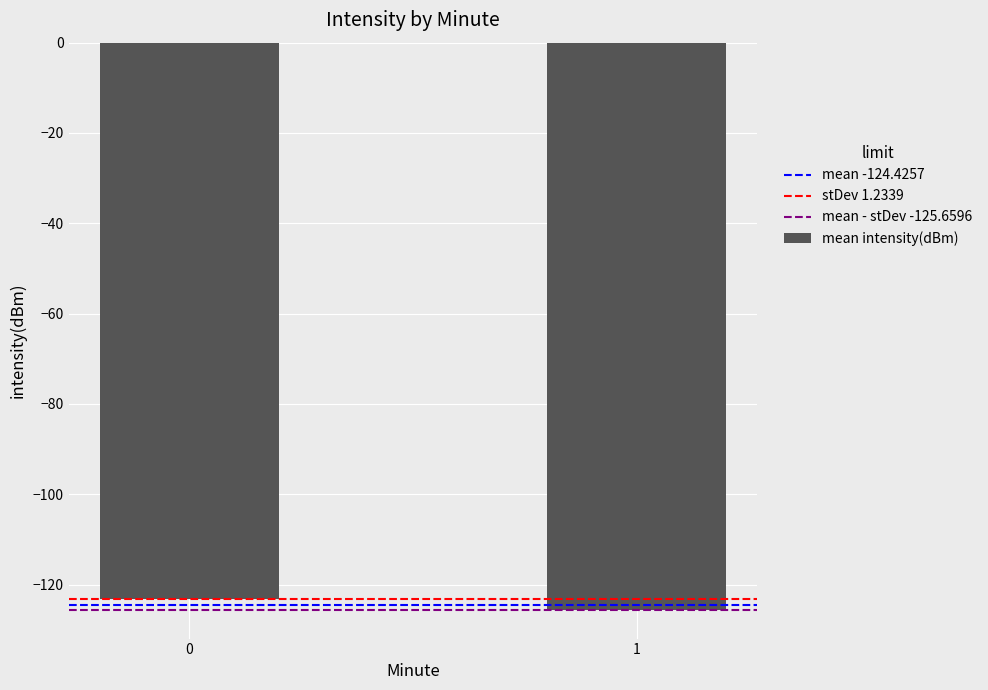

What is the sum of all values?

-248.9